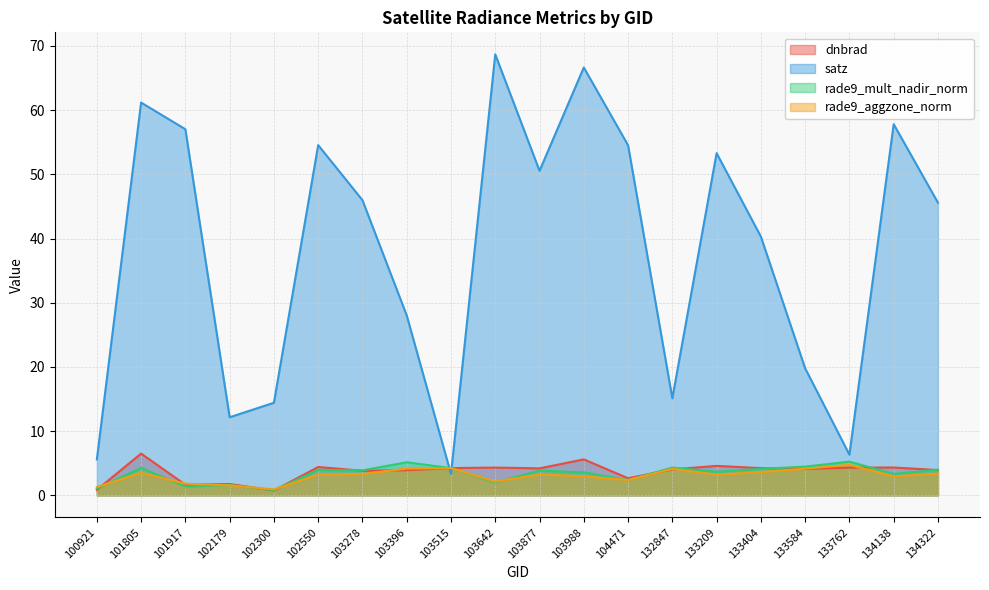

At 103396, list the series in order from largest to smallest.

satz, rade9_mult_nadir_norm, rade9_aggzone_norm, dnbrad